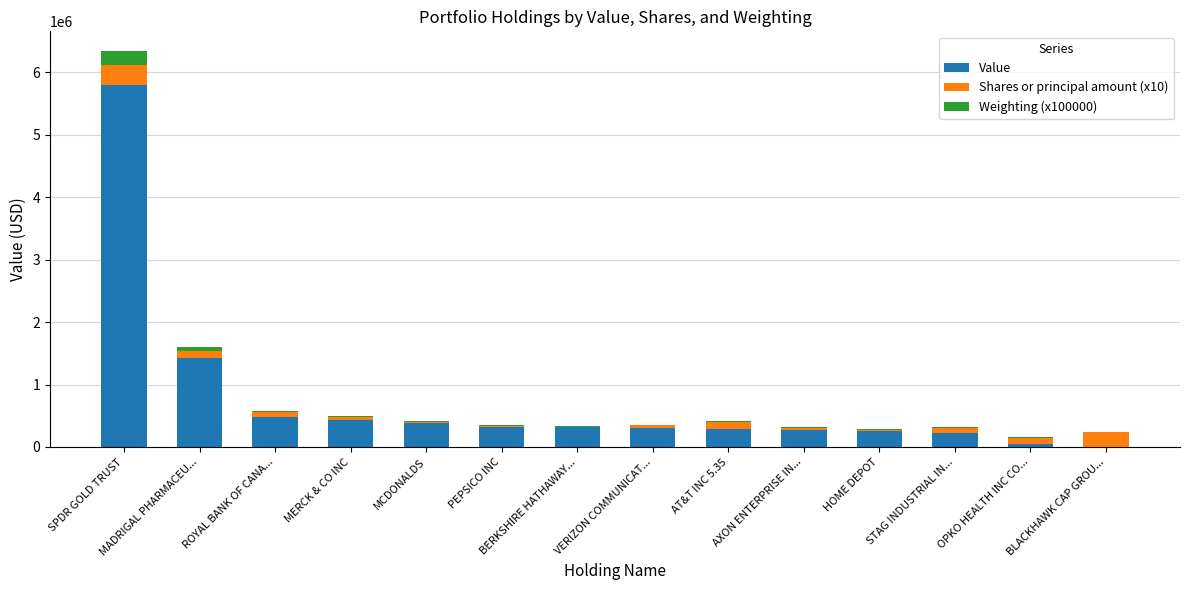

At which label is Value closest to 2896000?

MADRIGAL PHARMACEU...